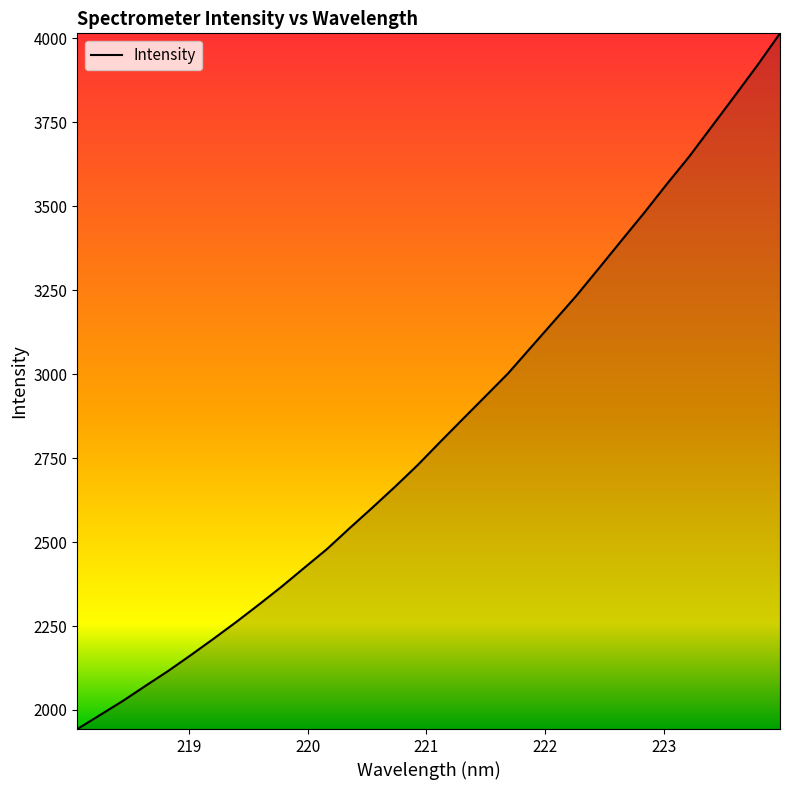

What is the smallest value displayed?

1943.3